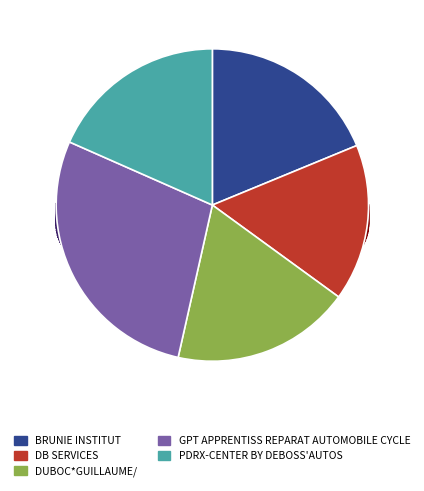

Rank the categories by value from lowest to highest.

DB SERVICES, PDRX-CENTER BY DEBOSS'AUTOS, DUBOC*GUILLAUME/, BRUNIE INSTITUT, GPT APPRENTISS REPARAT AUTOMOBILE CYCLE